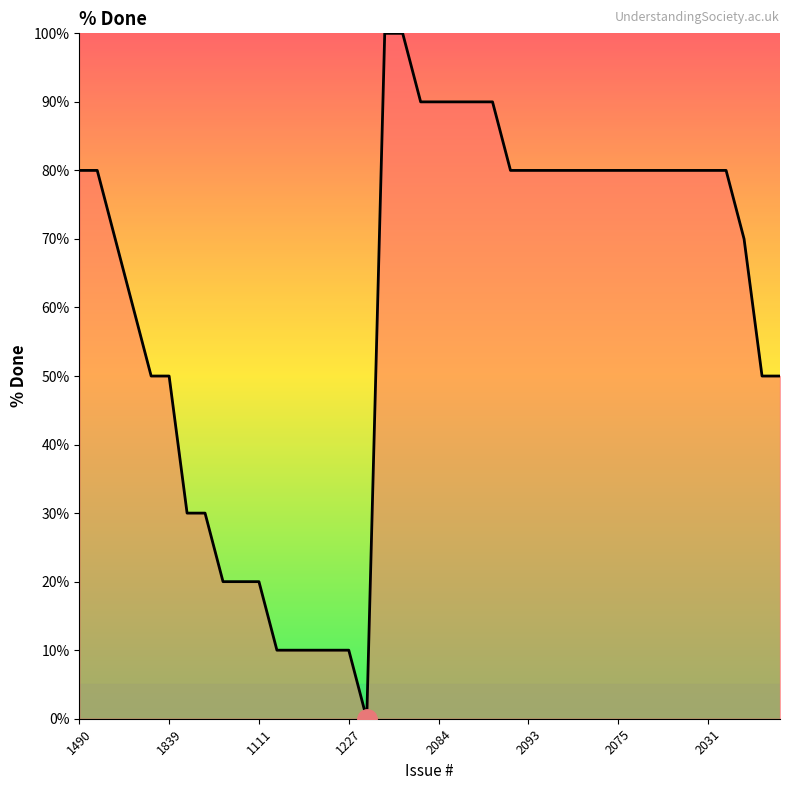

What is the difference between the maximum and minimum values?

100